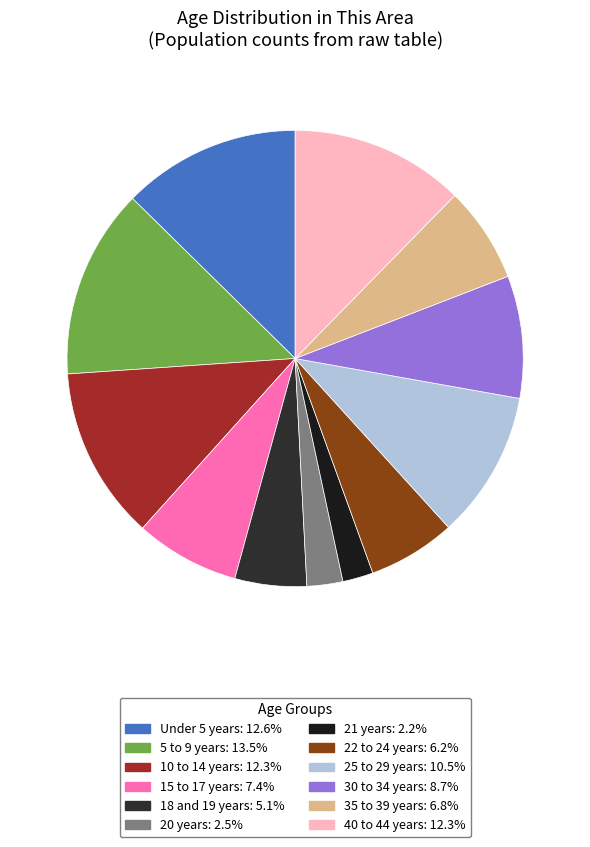

Count the number of slices in the pie.

12